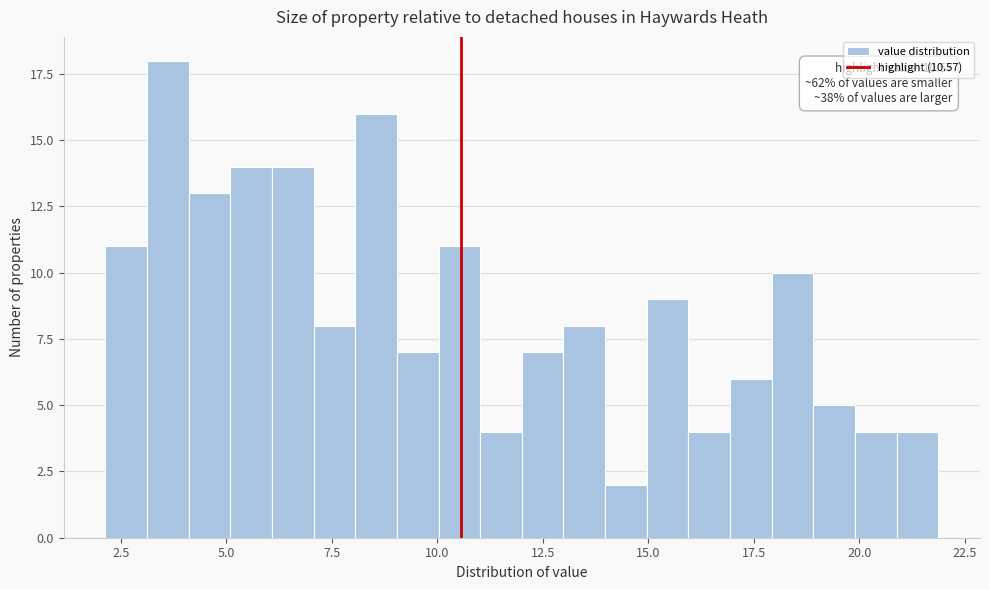

Read against the x-axis, roughly where is the centre of the tallest bar?

3.5